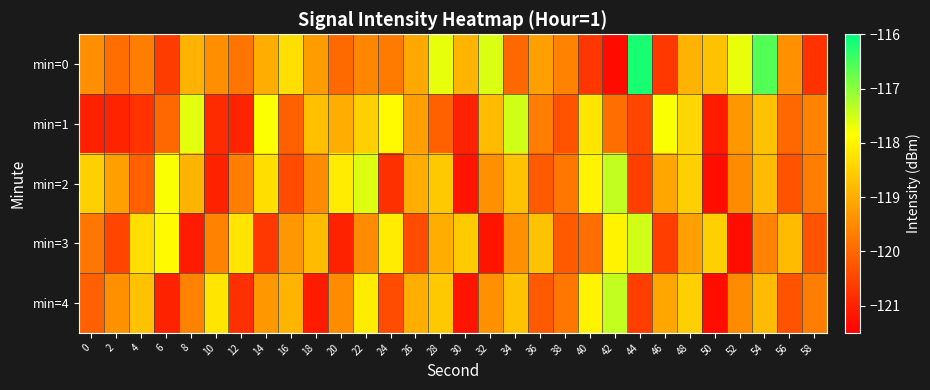

Reading left to right, transcribe all the data shown in this chart.

min=0: 0=-119.4	2=-119.9	4=-119.7	6=-120.6	8=-118.9	10=-119.5	12=-119.8	14=-119.0	16=-118.3	18=-119.3	20=-120.0	22=-119.5	24=-119.7	26=-119.1	28=-117.7	30=-118.9	32=-117.6	34=-120.0	36=-119.2	38=-119.6	40=-120.7	42=-121.3	44=-116.2	46=-120.7	48=-118.9	50=-118.7	52=-117.7	54=-116.6	56=-119.4	58=-120.8
min=1: 0=-121.0	2=-121.0	4=-120.8	6=-120.0	8=-117.6	10=-120.9	12=-121.0	14=-117.8	16=-120.1	18=-118.7	20=-119.0	22=-118.5	24=-117.9	26=-119.2	28=-120.1	30=-121.0	32=-118.8	34=-117.5	36=-119.7	38=-120.3	40=-118.2	42=-119.9	44=-120.5	46=-117.8	48=-118.4	50=-121.1	52=-119.3	54=-118.7	56=-120.0	58=-119.6
min=2: 0=-118.5	2=-119.2	4=-120.1	6=-117.8	8=-118.9	10=-121.0	12=-119.7	14=-118.3	16=-120.4	18=-119.5	20=-118.1	22=-117.6	24=-120.8	26=-119.0	28=-118.6	30=-121.2	32=-119.4	34=-118.7	36=-120.2	38=-119.8	40=-118.0	42=-117.4	44=-120.6	46=-119.1	48=-118.5	50=-121.3	52=-119.5	54=-118.8	56=-120.3	58=-119.7
min=3: 0=-119.8	2=-120.5	4=-118.3	6=-117.9	8=-121.1	10=-119.6	12=-118.2	14=-120.7	16=-119.3	18=-118.8	20=-121.0	22=-119.5	24=-118.1	26=-120.4	28=-119.0	30=-118.6	32=-121.2	34=-119.4	36=-118.7	38=-120.2	40=-119.9	42=-118.0	44=-117.5	46=-120.6	48=-119.2	50=-118.5	52=-121.3	54=-119.6	56=-118.8	58=-120.3
min=4: 0=-120.1	2=-119.4	4=-118.7	6=-121.0	8=-119.6	10=-118.2	12=-120.8	14=-119.3	16=-118.9	18=-121.1	20=-119.5	22=-118.1	24=-120.4	26=-119.0	28=-118.6	30=-121.2	32=-119.4	34=-118.7	36=-120.2	38=-119.8	40=-118.0	42=-117.4	44=-120.6	46=-119.1	48=-118.5	50=-121.3	52=-119.5	54=-118.8	56=-120.3	58=-119.7